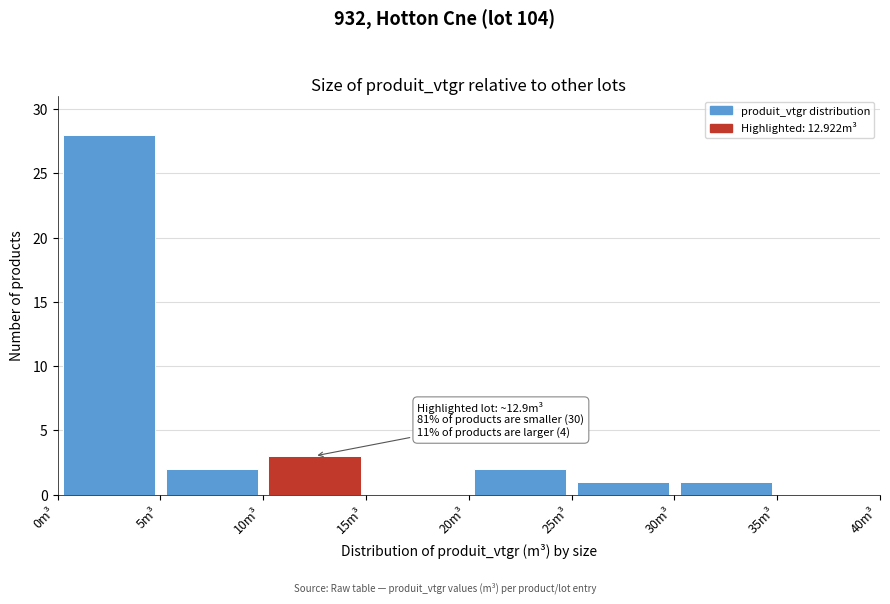

Over which range of the x-axis is the bar tallest?

0 to 5